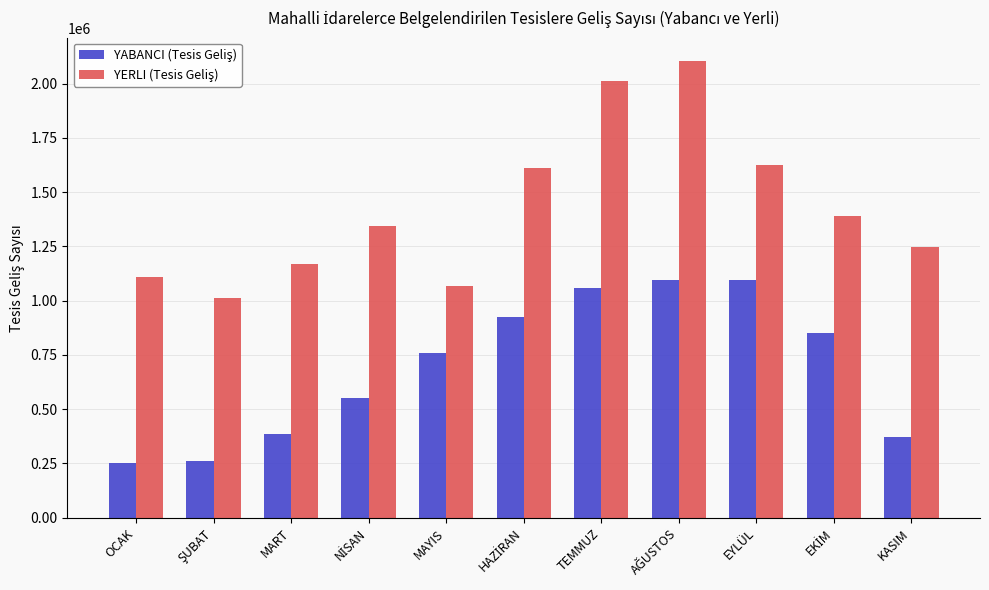

How many series are shown in this chart?

2